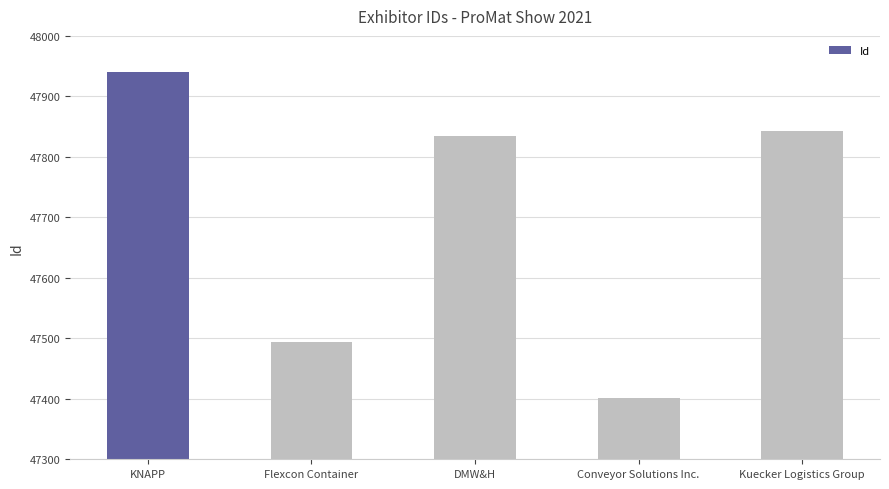

List the labels in order of value, largest first.

KNAPP, Kuecker Logistics Group, DMW&H, Flexcon Container, Conveyor Solutions Inc.